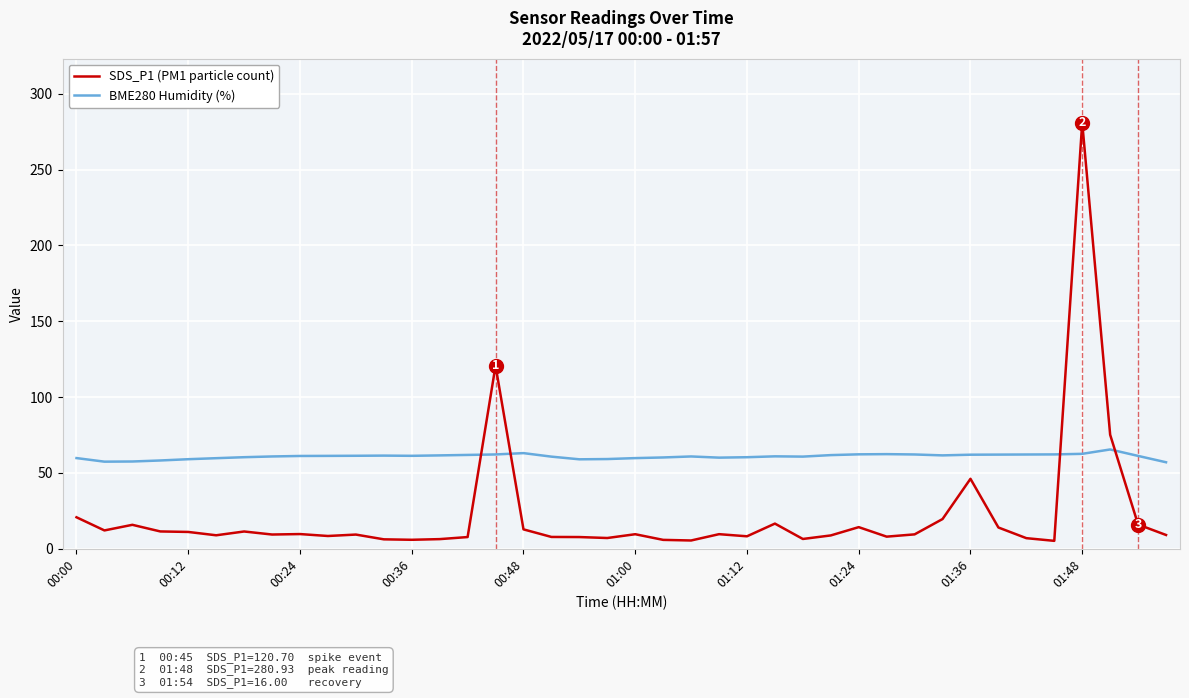

Rank the series by their average value, from highest to lowest.

BME280 Humidity (%), SDS_P1 (PM1 particle count)